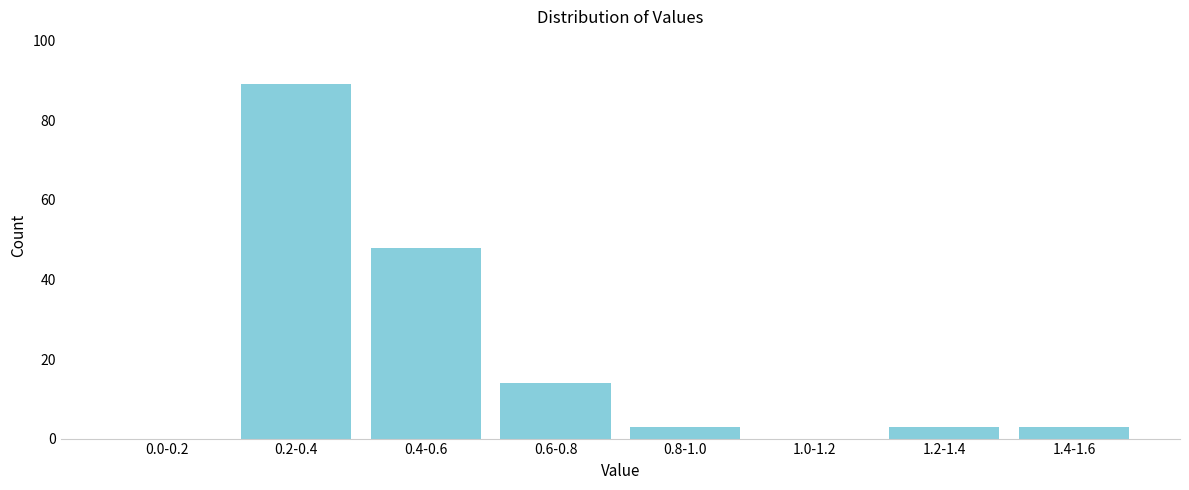

Reading left to right, extract all data points from this chart.

0.0-0.2=0	0.2-0.4=89	0.4-0.6=48	0.6-0.8=14	0.8-1.0=3	1.0-1.2=0	1.2-1.4=3	1.4-1.6=3